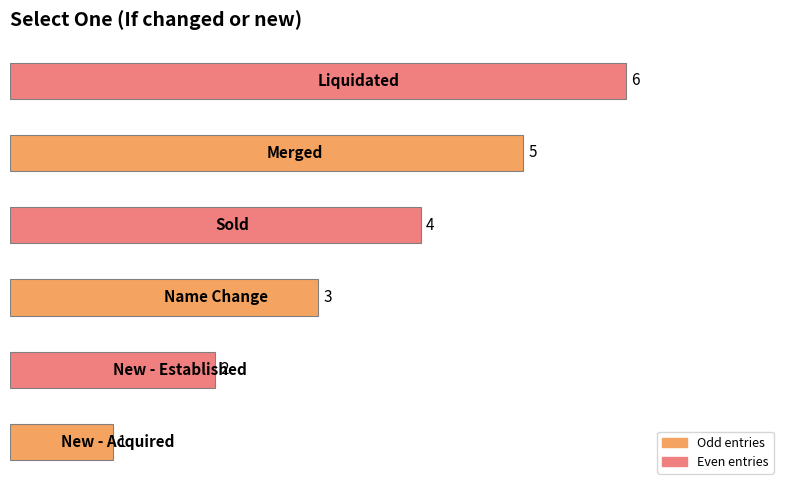

What is the difference between the maximum and minimum values?

5